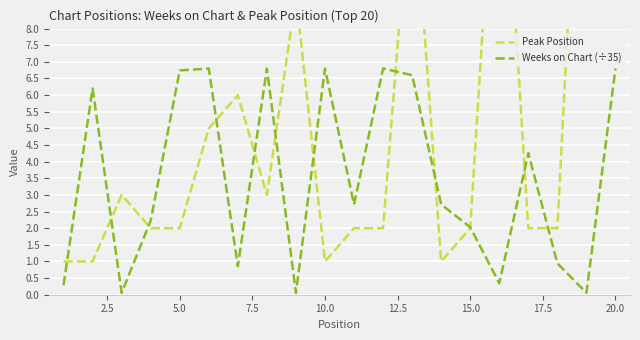

Is it true that Weeks on Chart (÷35) equals 6.8 at 20.0?

True